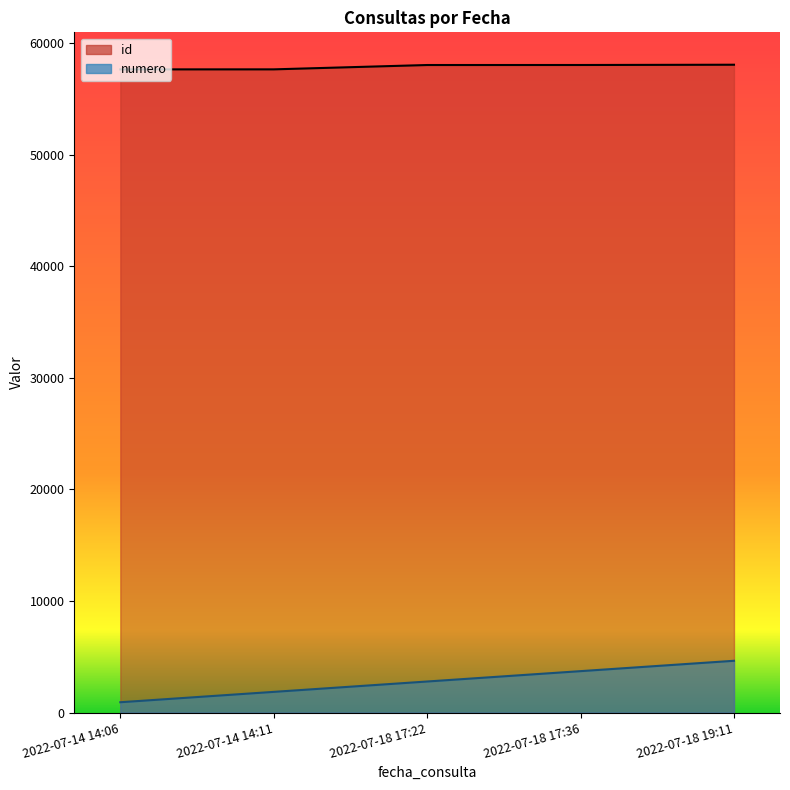

At which label does id reach its peak?

2022-07-18 19:11